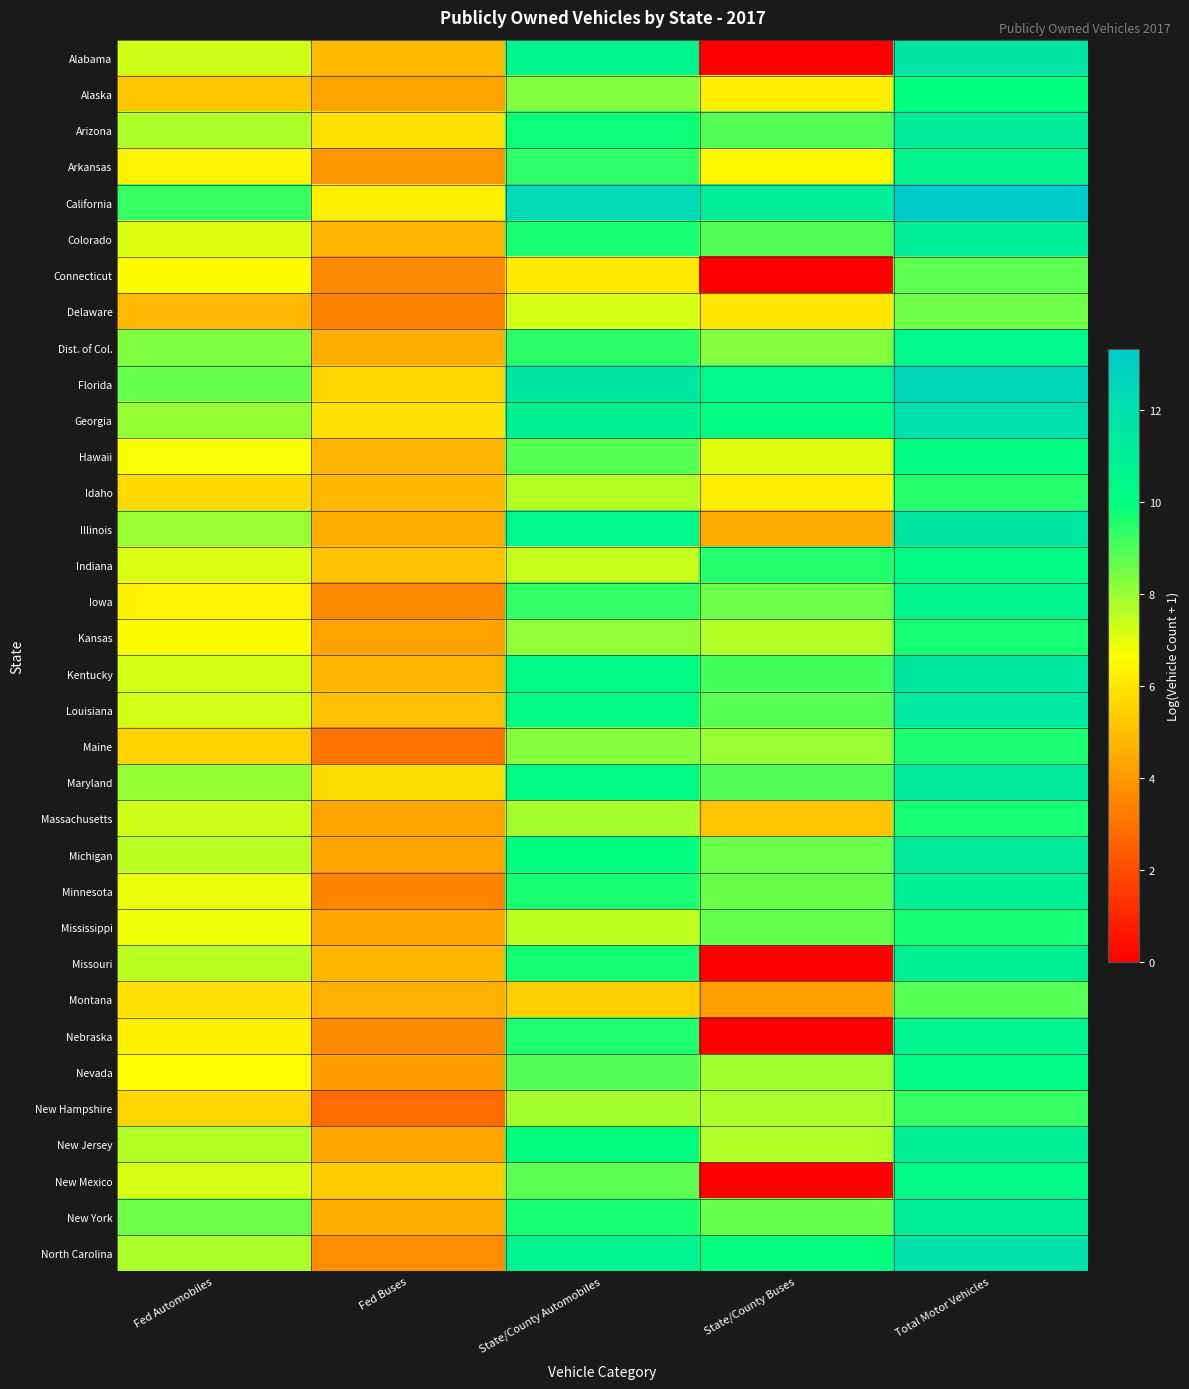

At which category is the sum across all series the highest?

Total Motor Vehicles